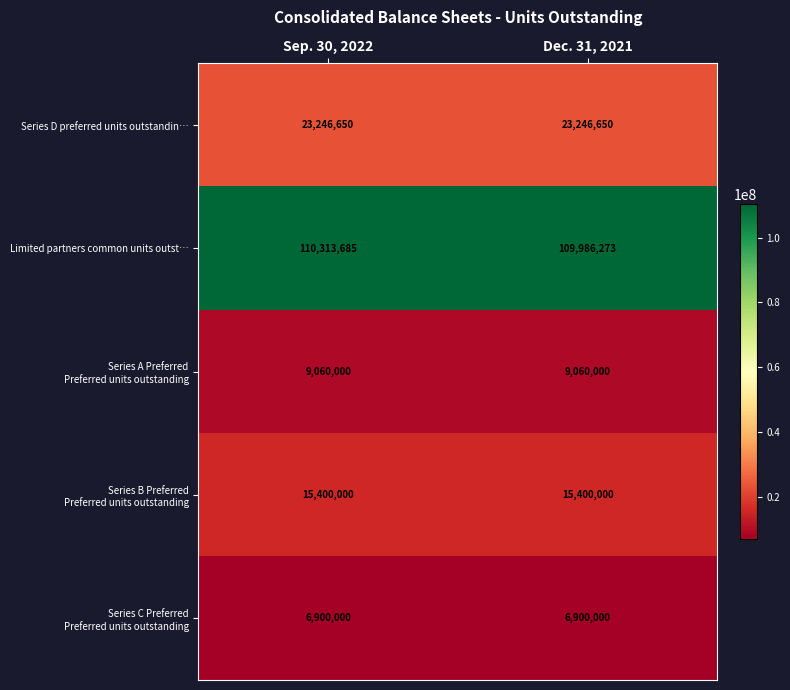

What is the minimum value for Series D preferred units outstandin…?

23246650